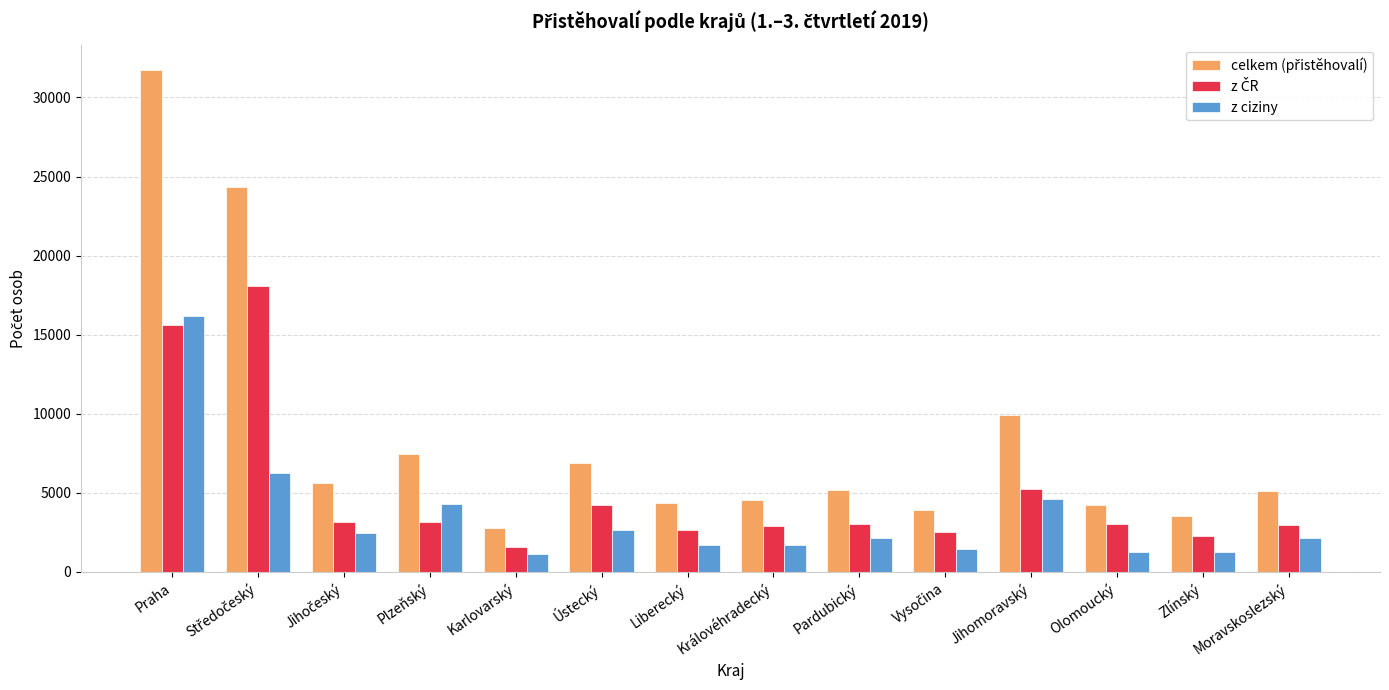

What is the maximum value shown in the chart?

31754